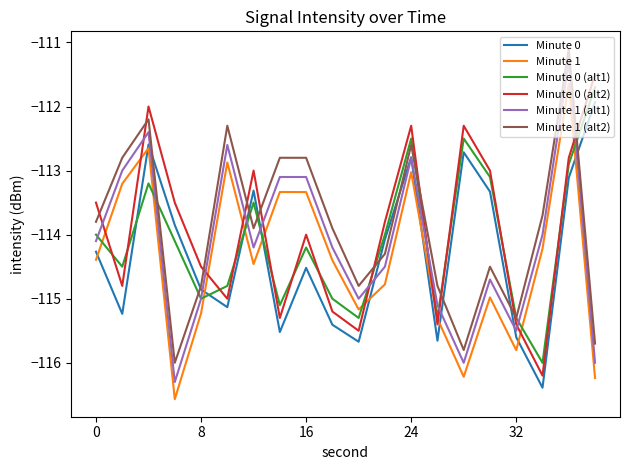

Reading right to left, what are all the values shown in this chart?

Minute 0: -111.9	-113.1	-116.4	-115.6	-113.3	-112.7	-115.7	-112.8	-114.1	-115.7	-115.4	-114.5	-115.5	-113.3	-115.1	-114.9	-113.8	-112.6	-115.2	-114.3
Minute 1: -116.2	-111.6	-114.2	-115.8	-115.0	-116.2	-115.3	-113.0	-114.8	-115.2	-114.4	-113.3	-113.3	-114.5	-112.9	-115.2	-116.6	-112.6	-113.2	-114.4
Minute 0 (alt1): -111.7	-112.9	-116.0	-115.3	-113.1	-112.5	-115.3	-112.5	-114.0	-115.3	-115.0	-114.2	-115.1	-113.5	-114.8	-115.0	-114.1	-113.2	-114.5	-114.0
Minute 0 (alt2): -111.5	-112.8	-116.2	-115.4	-113.0	-112.3	-115.4	-112.3	-113.8	-115.5	-115.2	-114.0	-115.3	-113.0	-115.0	-114.5	-113.5	-112.0	-114.8	-113.5
Minute 1 (alt1): -116.0	-111.3	-114.0	-115.5	-114.7	-116.0	-115.1	-112.8	-114.5	-115.0	-114.2	-113.1	-113.1	-114.2	-112.6	-115.0	-116.3	-112.4	-113.0	-114.1
Minute 1 (alt2): -115.7	-111.1	-113.7	-115.3	-114.5	-115.8	-114.8	-112.6	-114.3	-114.8	-113.9	-112.8	-112.8	-113.9	-112.3	-114.8	-116.0	-112.2	-112.8	-113.8